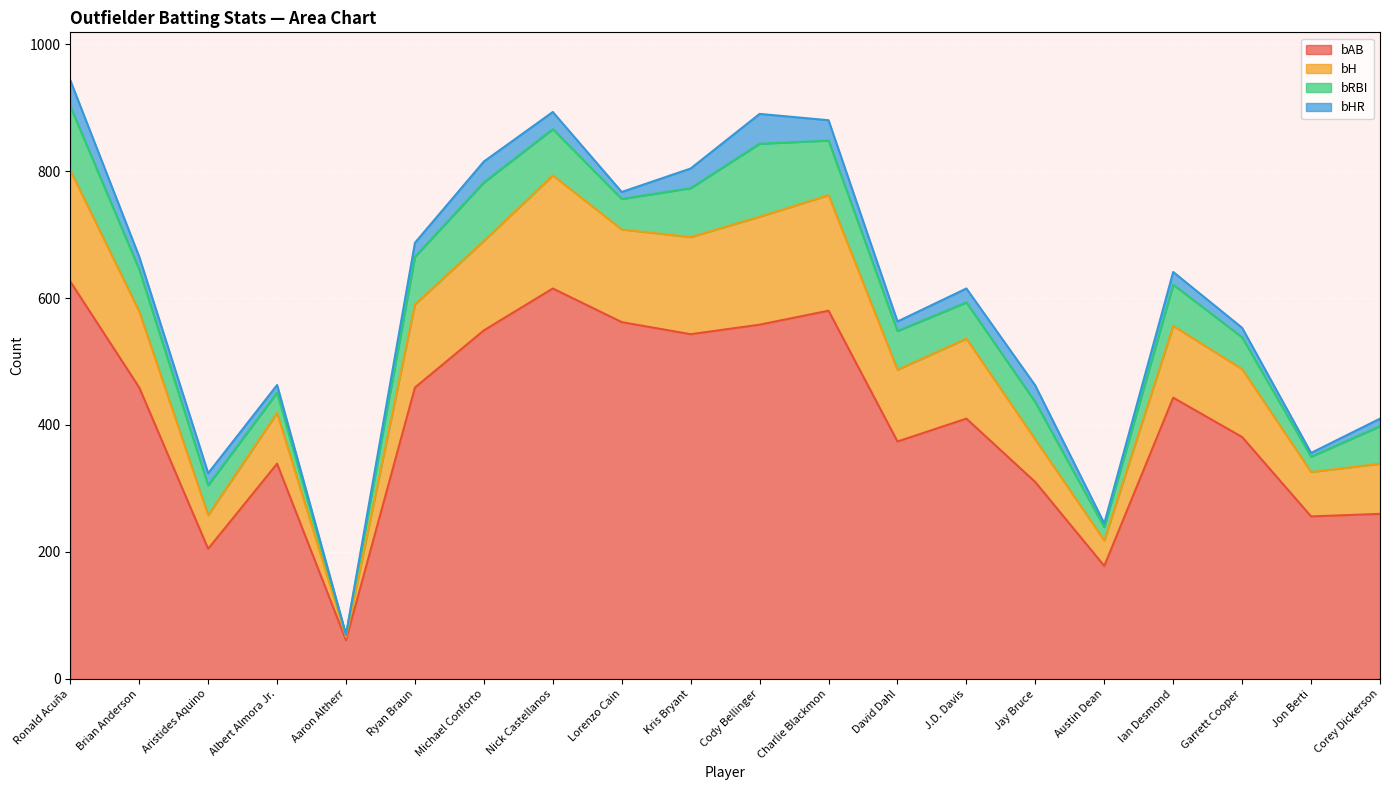

How many interior local valleys does the bAB series have?

6